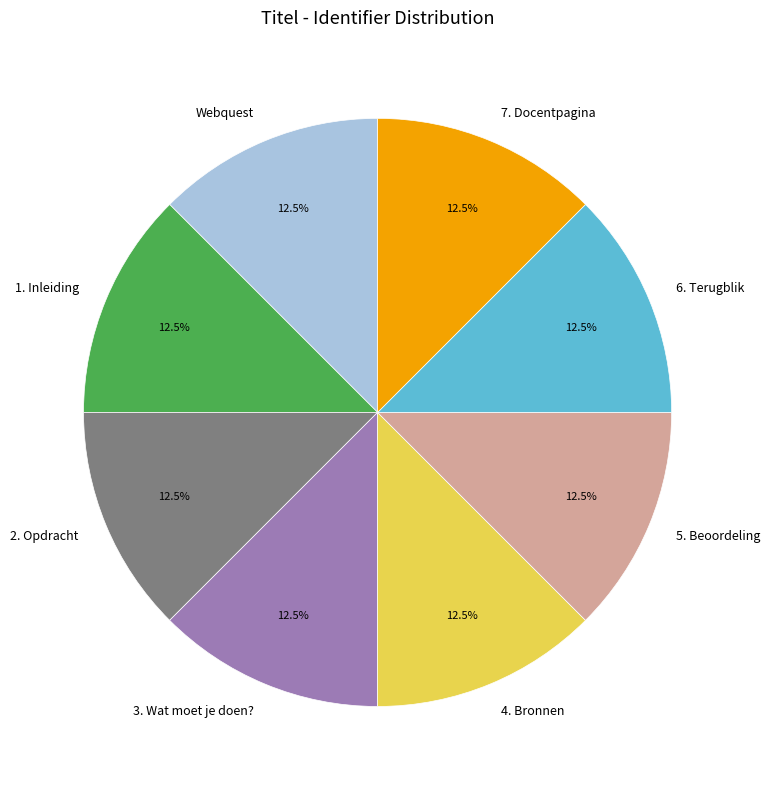

How many segments does this pie chart have?

8